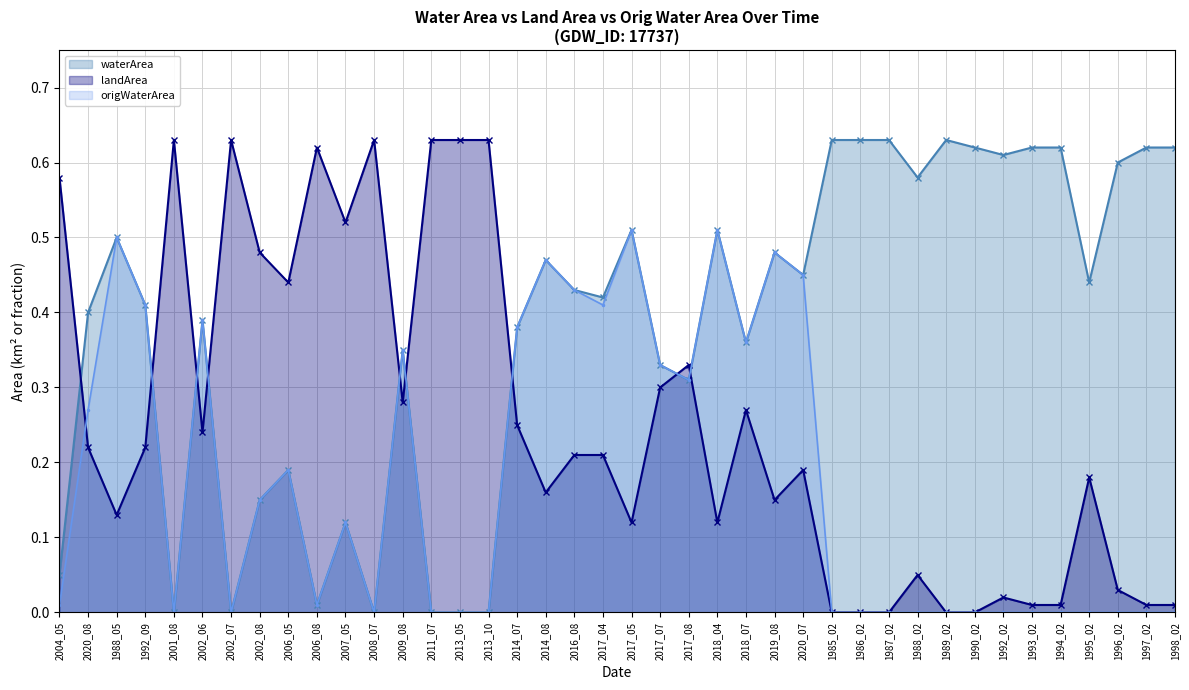

What is the total value across all series at 2018_07?

1.0